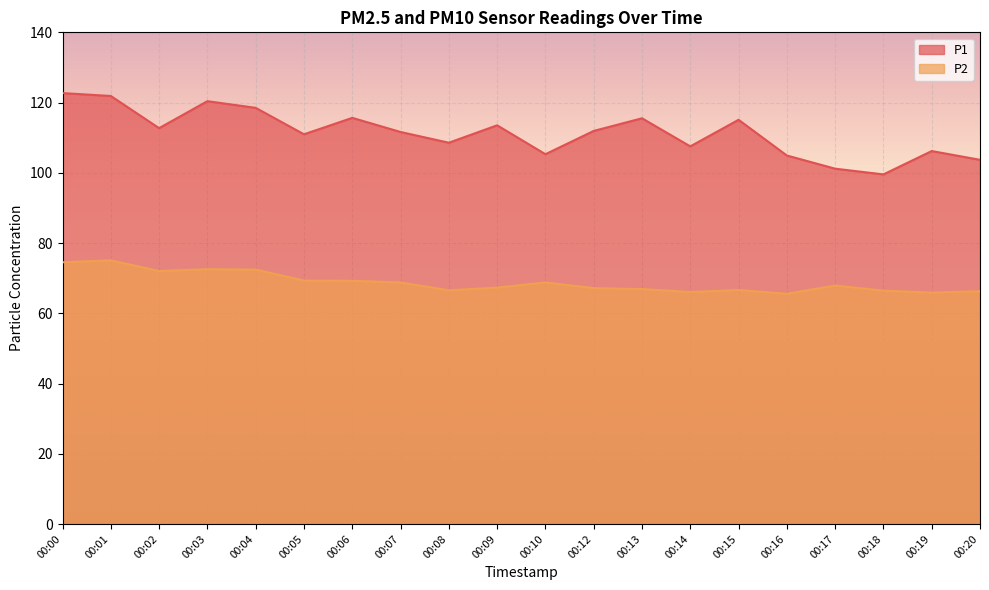

Reading left to right, list all the values displayed in this chart.

P1: 00:00=122.7	00:01=121.9	00:02=112.7	00:03=120.4	00:04=118.5	00:05=111.0	00:06=115.7	00:07=111.6	00:08=108.6	00:09=113.5	00:10=105.3	00:12=111.9	00:13=115.5	00:14=107.5	00:15=115.1	00:16=104.9	00:17=101.2	00:18=99.5	00:19=106.2	00:20=103.7
P2: 00:00=74.5	00:01=75.1	00:02=72.0	00:03=72.5	00:04=72.5	00:05=69.3	00:06=69.2	00:07=68.8	00:08=66.5	00:09=67.3	00:10=68.8	00:12=67.2	00:13=66.9	00:14=66.1	00:15=66.6	00:16=65.6	00:17=67.9	00:18=66.5	00:19=65.9	00:20=66.3